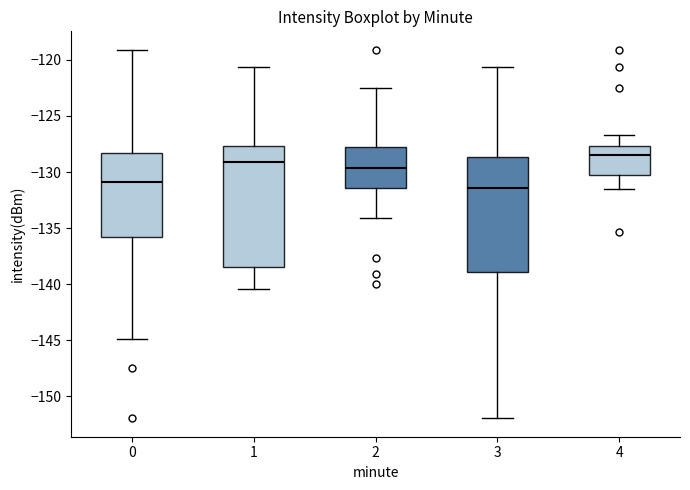

Where does the lower whisker of the box at x = 1 end on the y-axis? The values are not printed on the chart, so give them approximately, as read against the axis.

-140.5